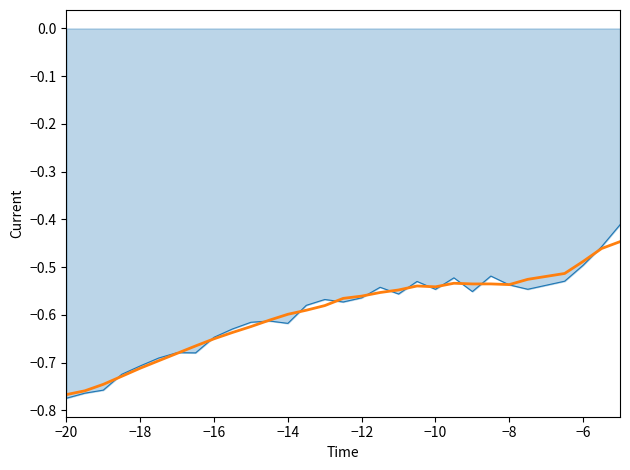

What is the difference between the maximum and minimum values in the Cl raw series?

0.4